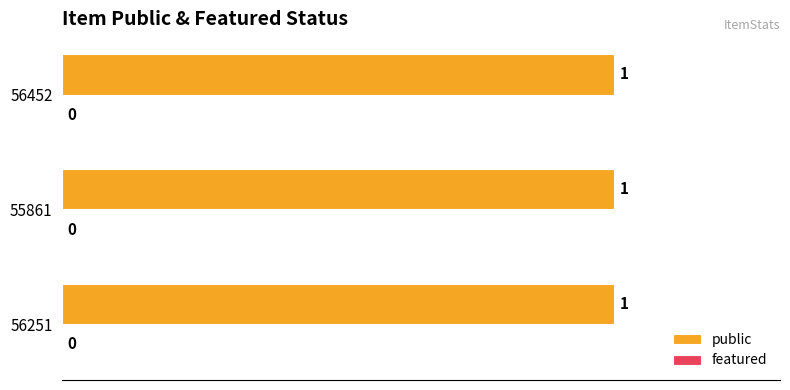

What is the difference between the highest and lowest values at 55861?

1